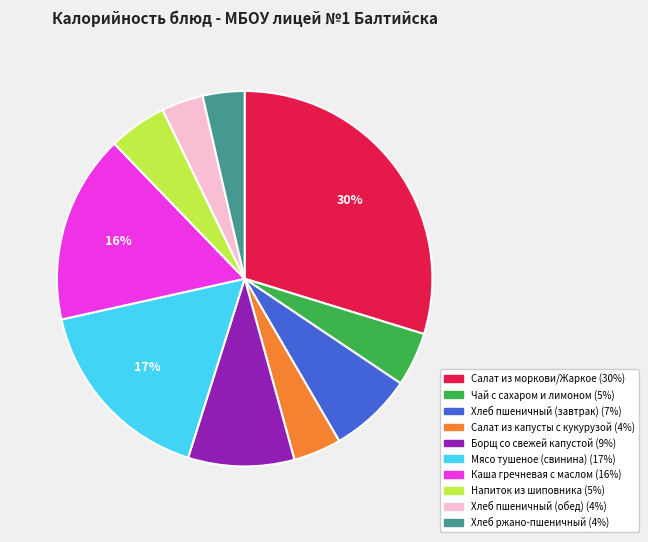

To the nearest percent, what percentage of the pie is Напиток из шиповника?

5%